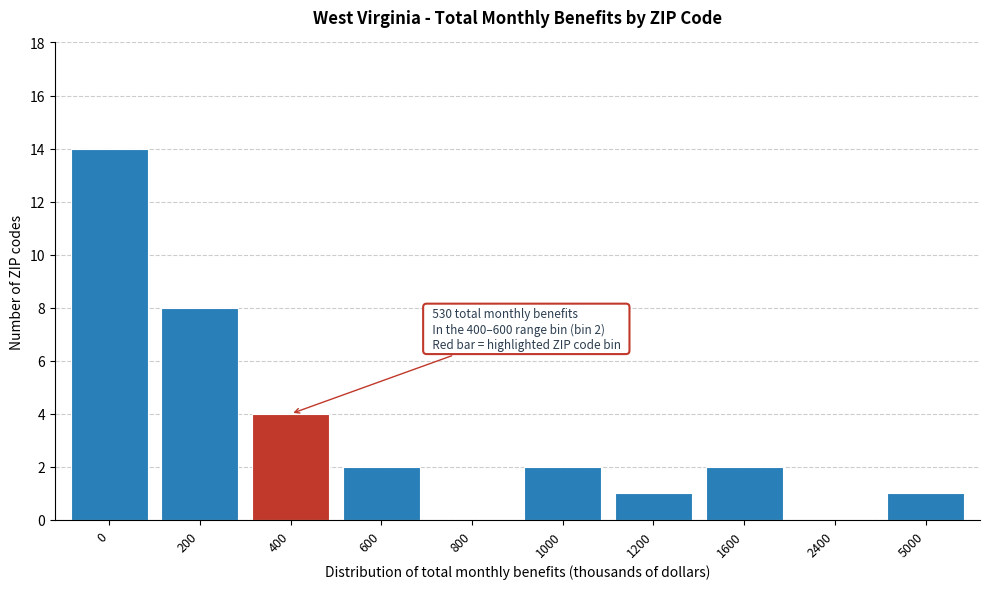

Reading left to right, what are all the values shown in this chart?

0=14	200=8	400=4	600=2	800=0	1000=2	1200=1	1600=2	2400=0	5000=1